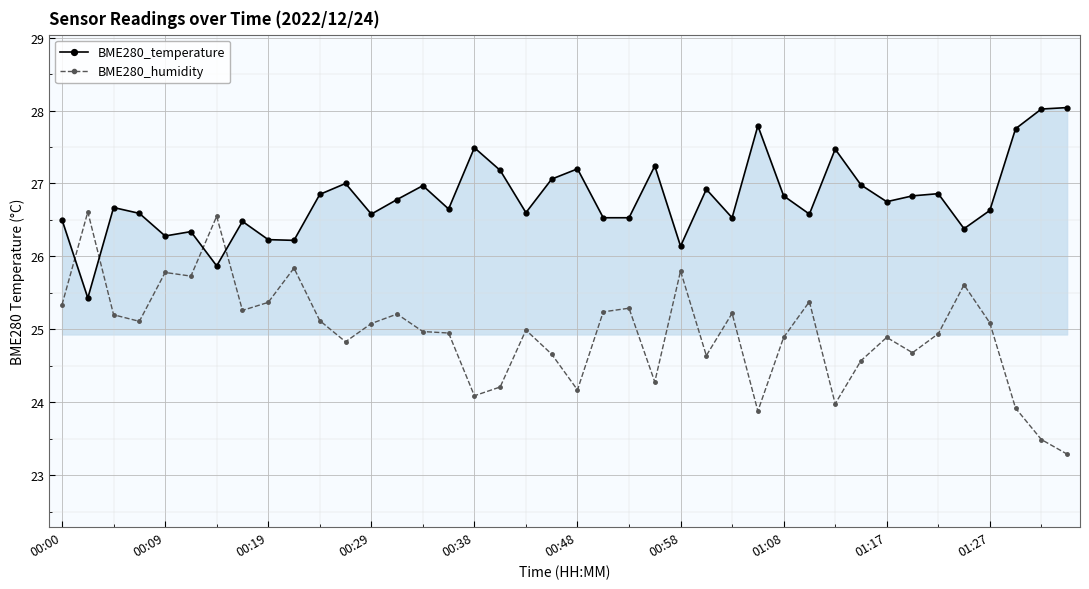

List the series in order of their peak value, lowest first.

BME280_humidity, BME280_temperature